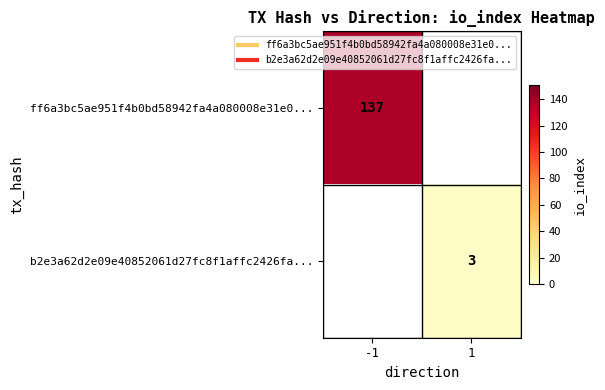

List the series in order of their overall mean, highest first.

ff6a3bc5ae951f4b0bd58942fa4a080008e31e0..., b2e3a62d2e09e40852061d27fc8f1affc2426fa...